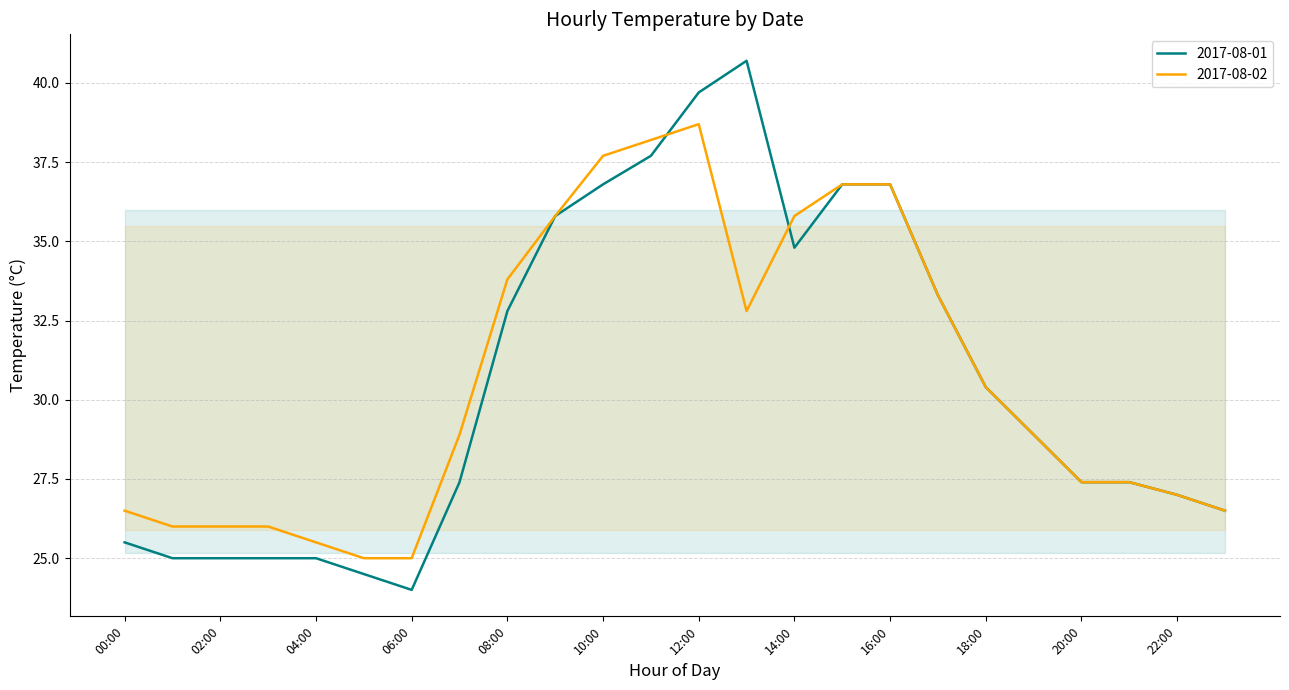

The value of 2017-08-01 at 13:00 is 40.7. True or false?

True